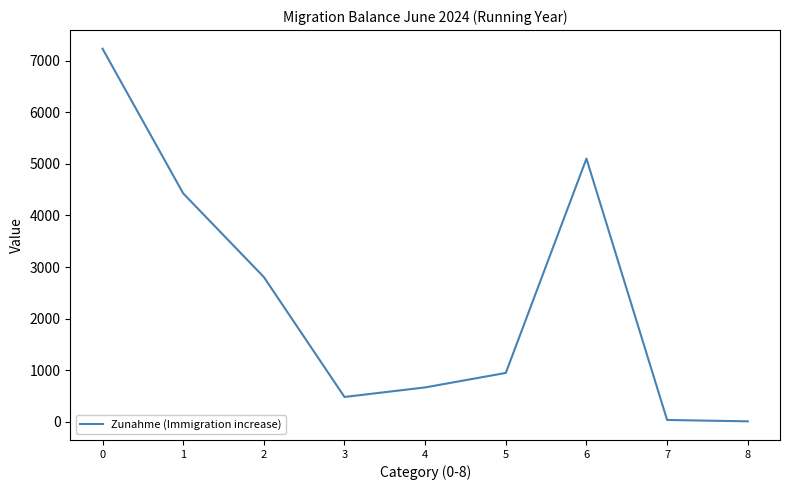

Does the chart have visible grid lines?

No